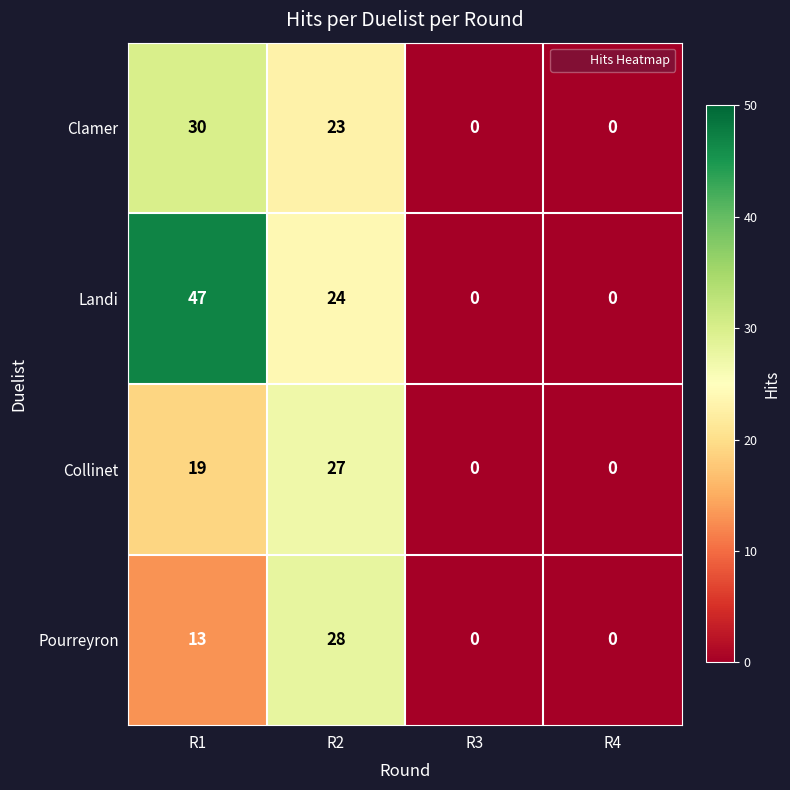

What is the spread (max minus min) of values at R1?

34